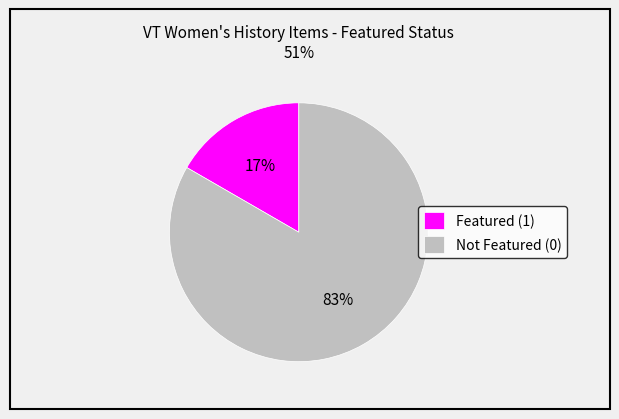

Which category has the biggest portion of the pie?

Not Featured (0)